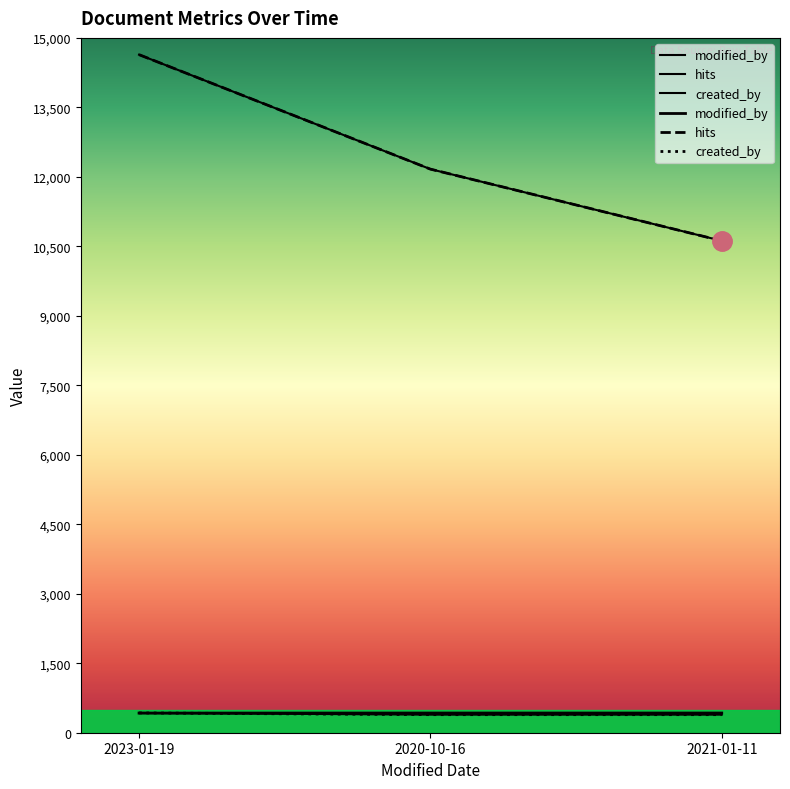

Is this an area chart (filled region under the line)?

No